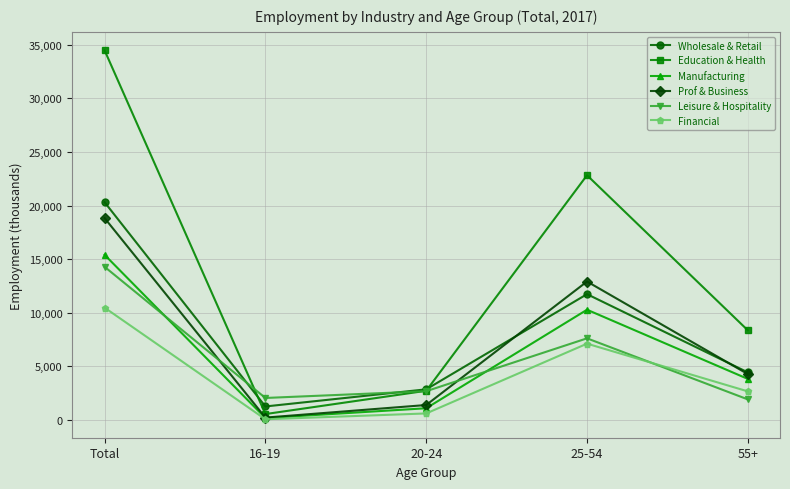

Which label corresponds to the largest value in the chart?

Total